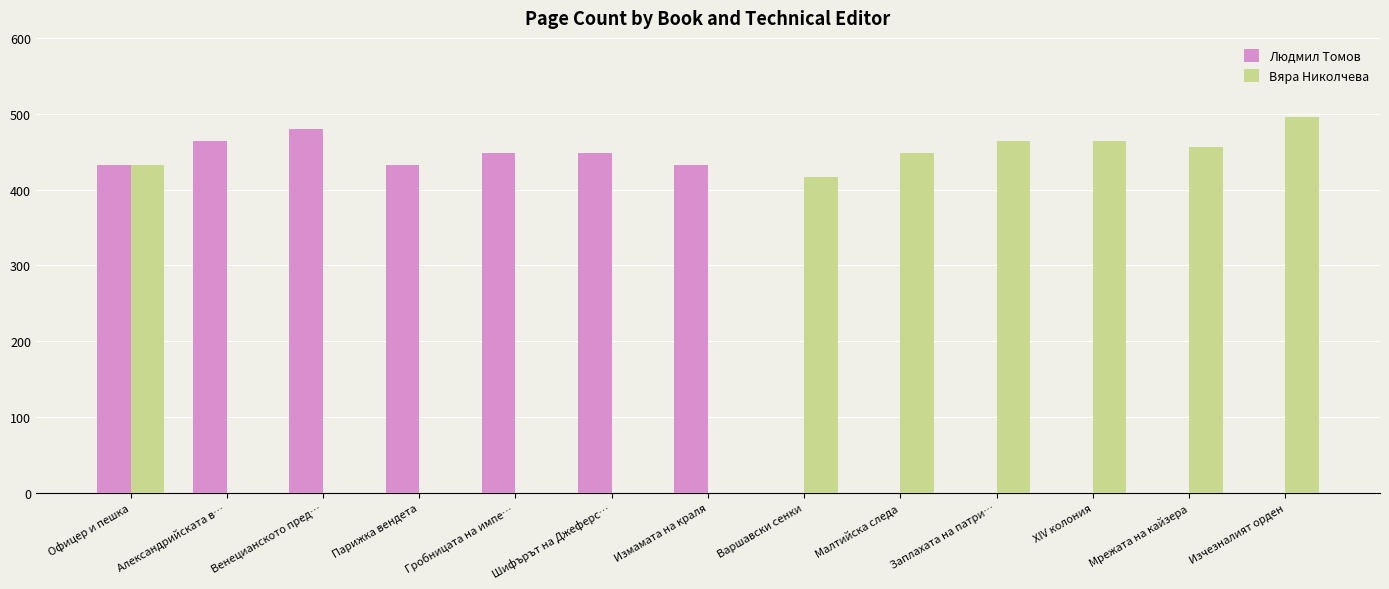

The value of Людмил Томов at Парижка вендета is 432. True or false?

True